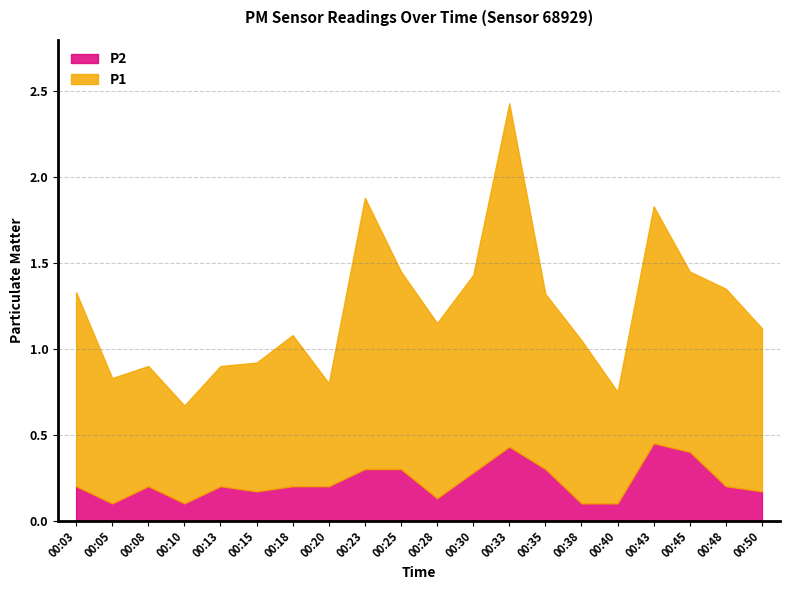

List the series in order of their overall mean, lowest first.

P2, P1